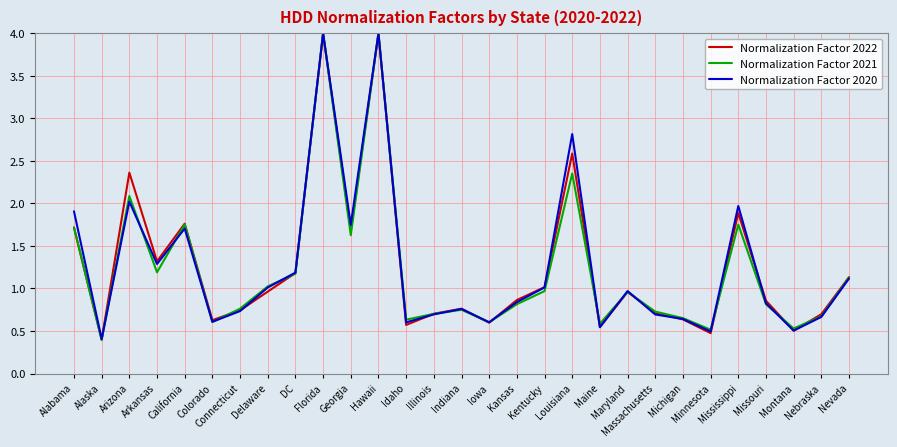

What is the lowest value of the Normalization Factor 2020 series?

0.4